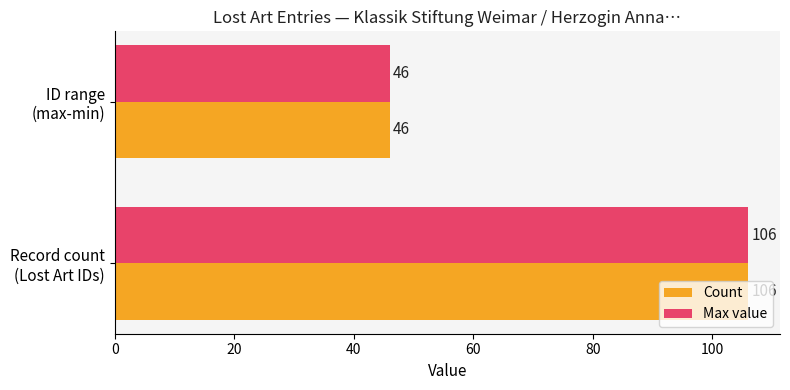

What is the difference between the maximum and minimum values in the Count series?

60